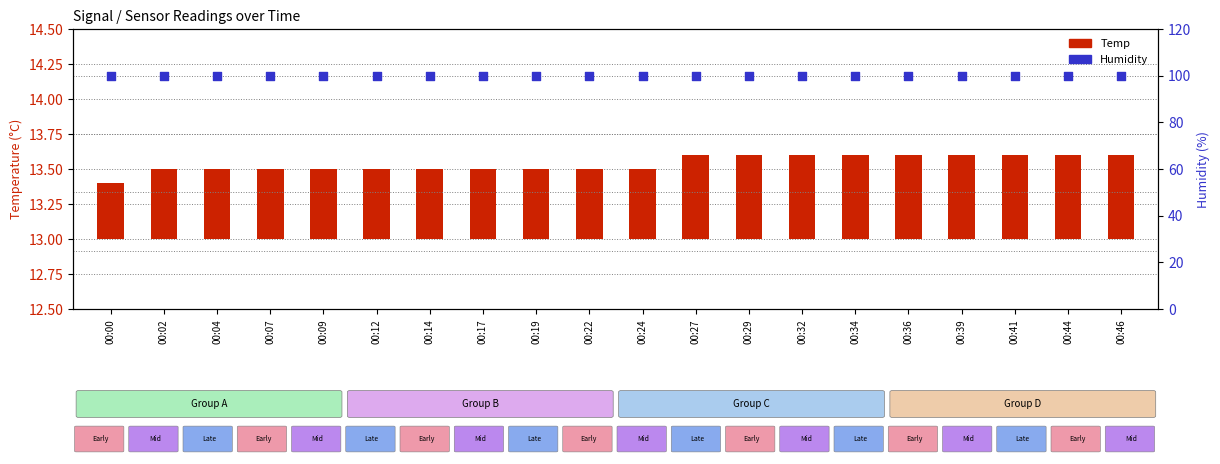

What are all the series names shown in the legend?

Temp, Humidity